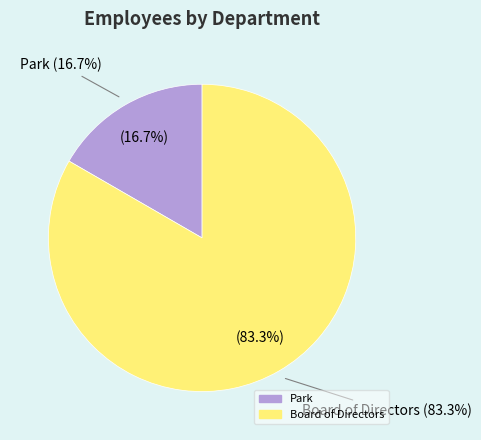

To the nearest percent, what portion does Park represent?

17%